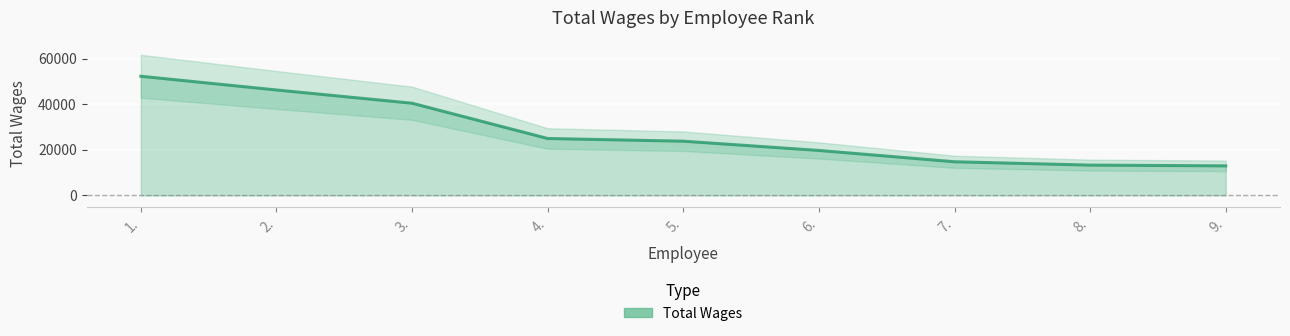

Between 7. and 2., which is larger?

2.